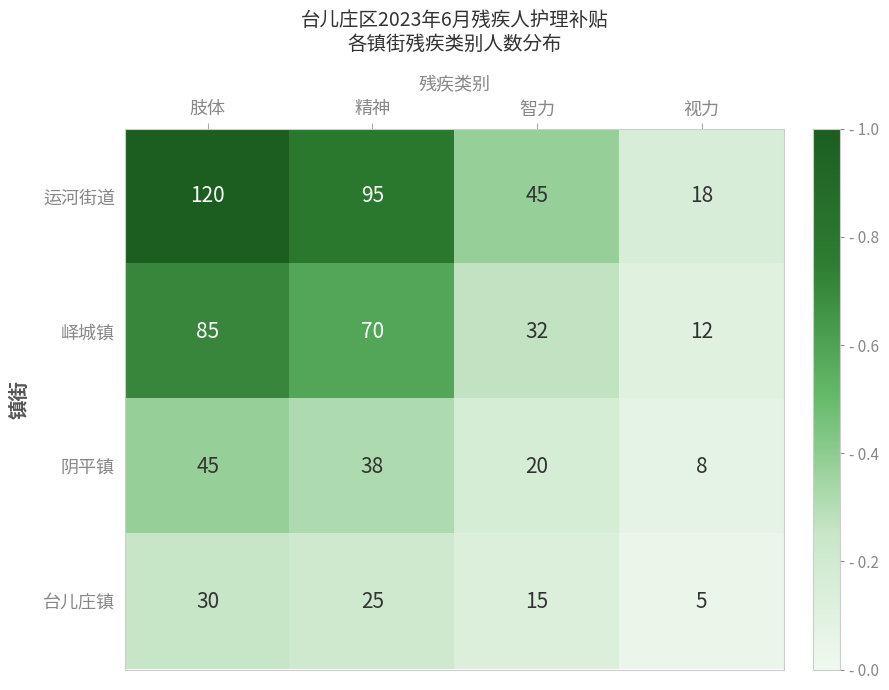

At 视力, list the series in order from largest to smallest.

运河街道, 峄城镇, 阴平镇, 台儿庄镇